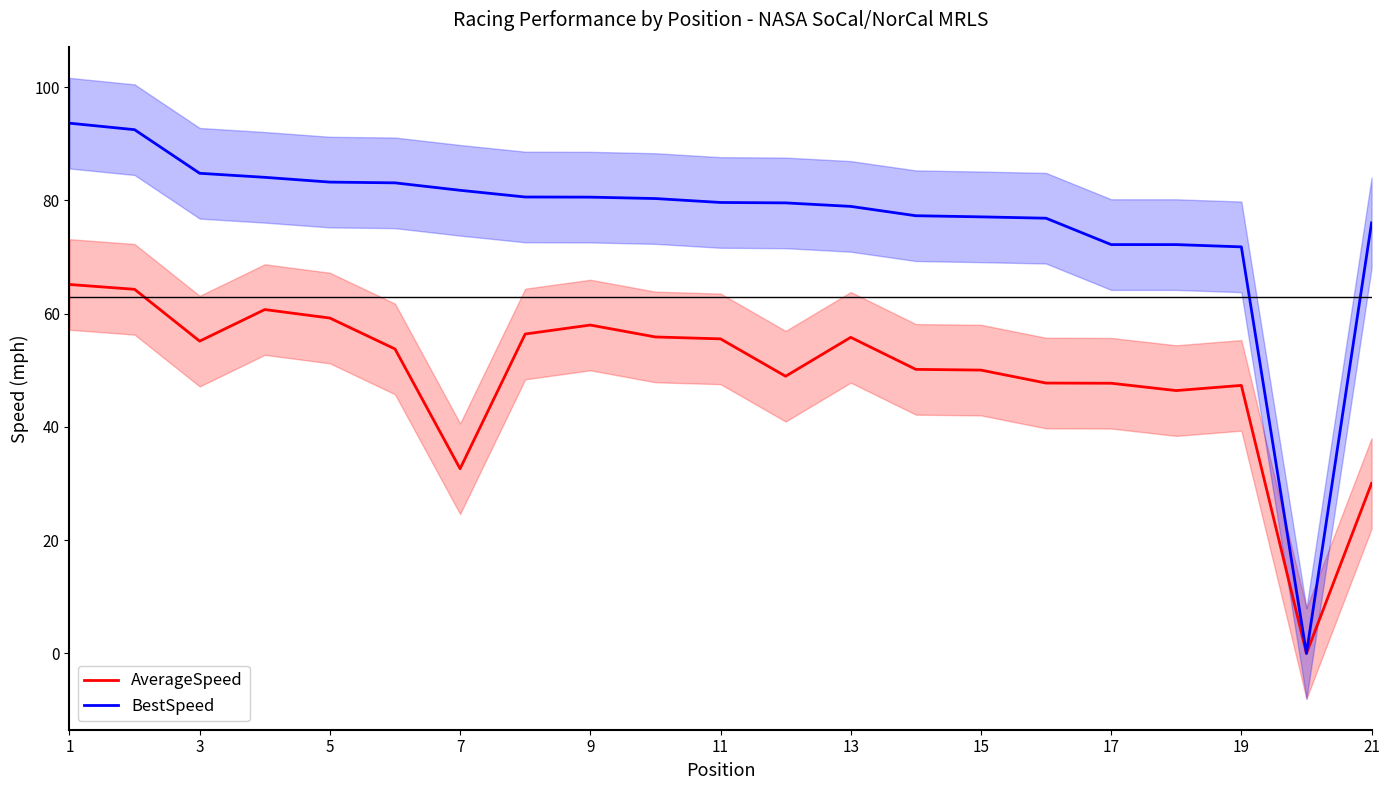

The value of BestSpeed at 13 is 20.4. True or false?

False